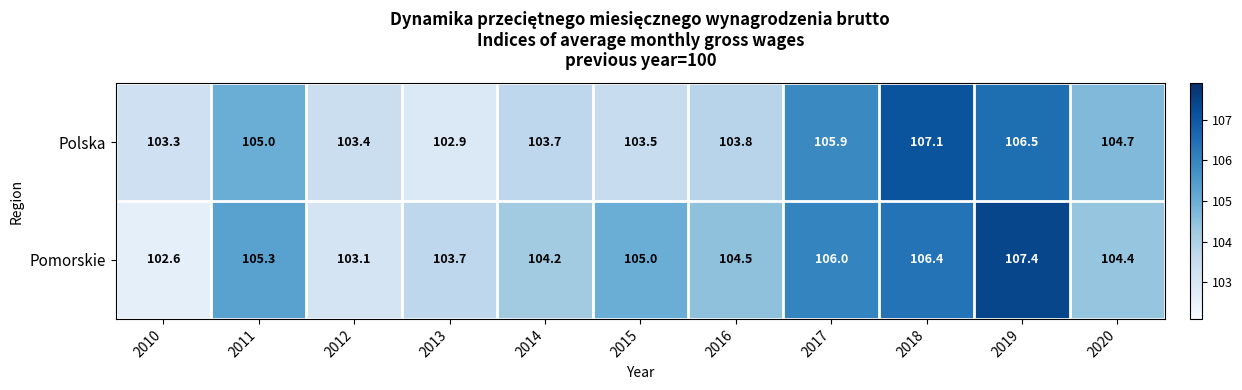

How many distinct data groups are displayed?

2